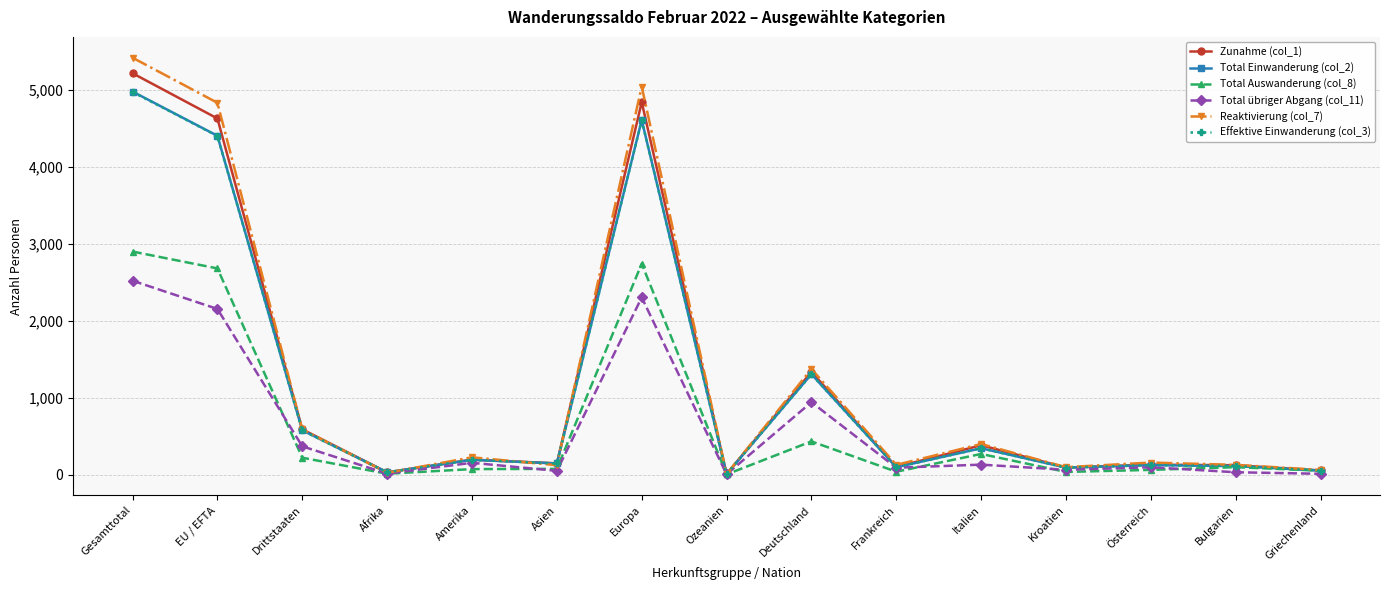

What is the lowest value of the Zunahme (col_1) series?

6